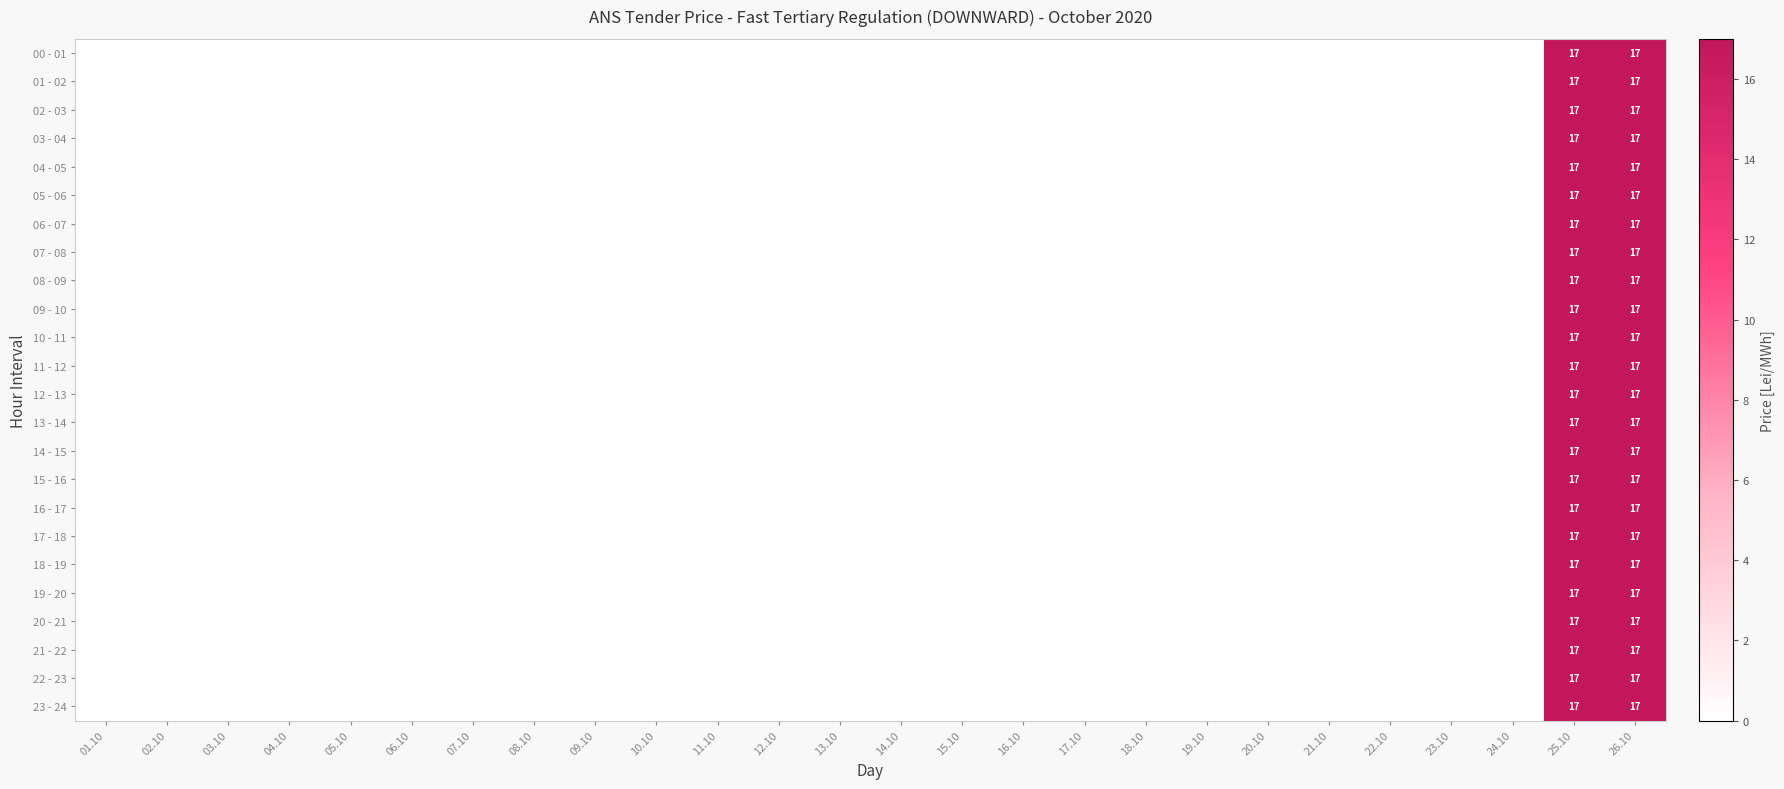

What is the maximum value shown in the chart?

17